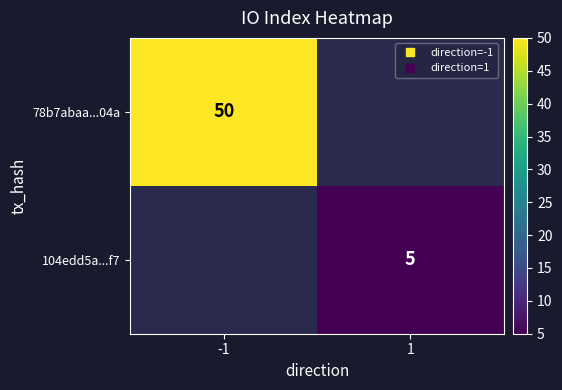

What is the minimum value shown in the chart?

5.0